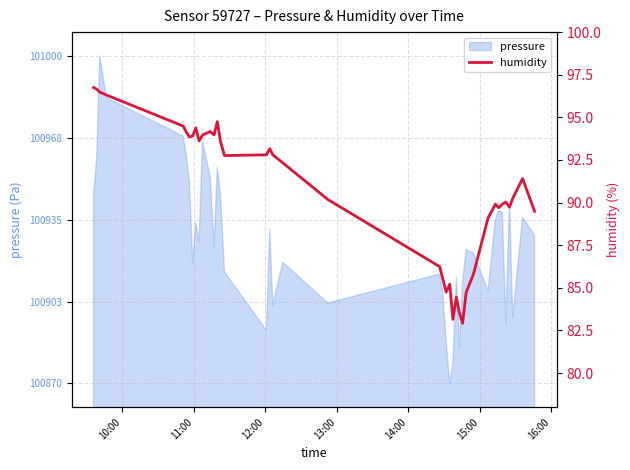

Reading left to right, extract all data points from this chart.

96.8	96.7	96.5	96.3	94.5	94.2	93.8	93.9	94.4	93.6	94.0	94.2	94.0	94.8	93.6	92.8	92.8	93.2	92.8	92.3	90.2	86.2	85.5	84.8	85.2	83.2	84.5	83.5	82.9	84.7	85.8	89.1	89.9	89.7	89.9	90.0	89.7	90.2	91.4	89.5